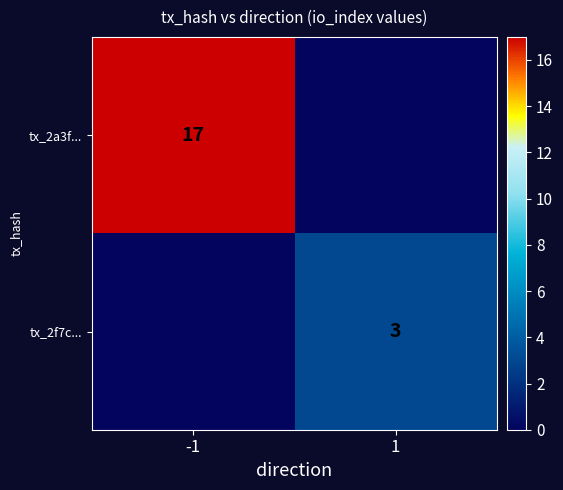

Is it true that tx_2a3f... equals 17 at -1?

True